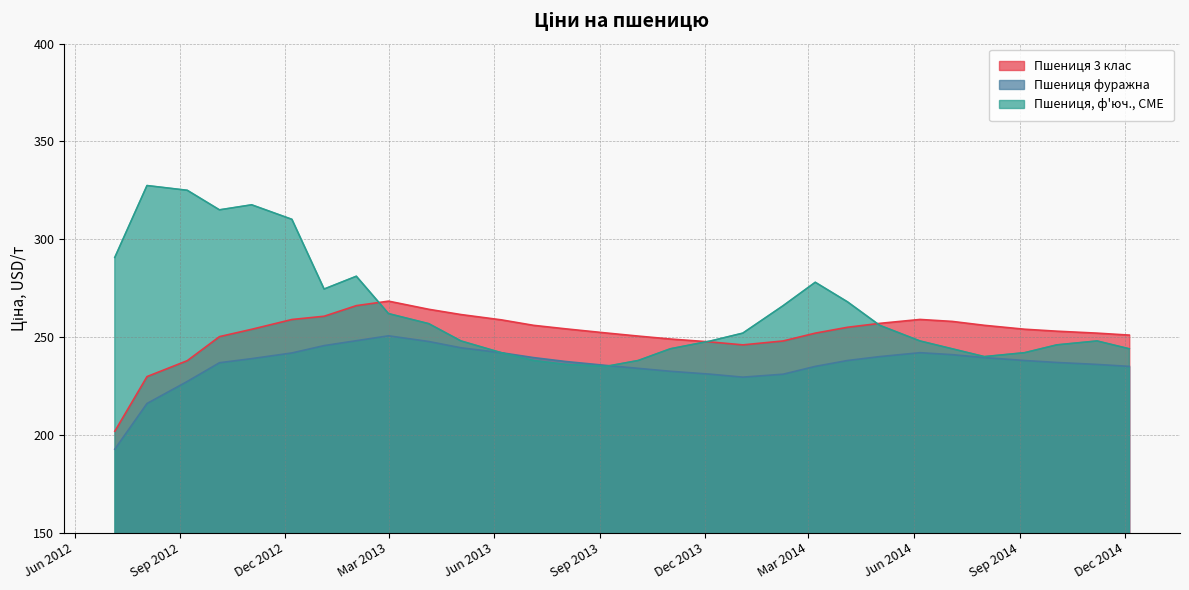

Reading right to left, what are all the values shown in this chart?

Пшениця 3 клас: 251.0	252.0	253.0	254.0	256.0	258.0	259.0	257.0	255.0	252.0	248.0	246.0	247.5	249.0	250.5	252.1	254.2	256.0	258.8	261.5	264.2	268.4	266.1	260.6	259.0	254.0	250.2	237.9	229.8	201.8
Пшениця фуражна: 235.0	236.0	237.0	238.0	239.5	241.0	242.0	240.0	238.0	235.0	231.0	229.5	231.0	232.5	234.0	235.5	237.5	239.5	242.0	244.5	247.7	250.6	248.1	245.6	241.9	239.0	236.9	227.3	216.0	192.7
Пшениця, ф'юч., CME: 244.0	248.0	246.0	242.0	240.0	244.0	248.0	256.0	268.0	278.0	266.0	252.0	248.0	244.0	238.0	235.0	236.0	238.0	242.0	248.0	256.8	262.0	281.1	274.5	310.2	317.6	315.0	325.0	327.5	290.7